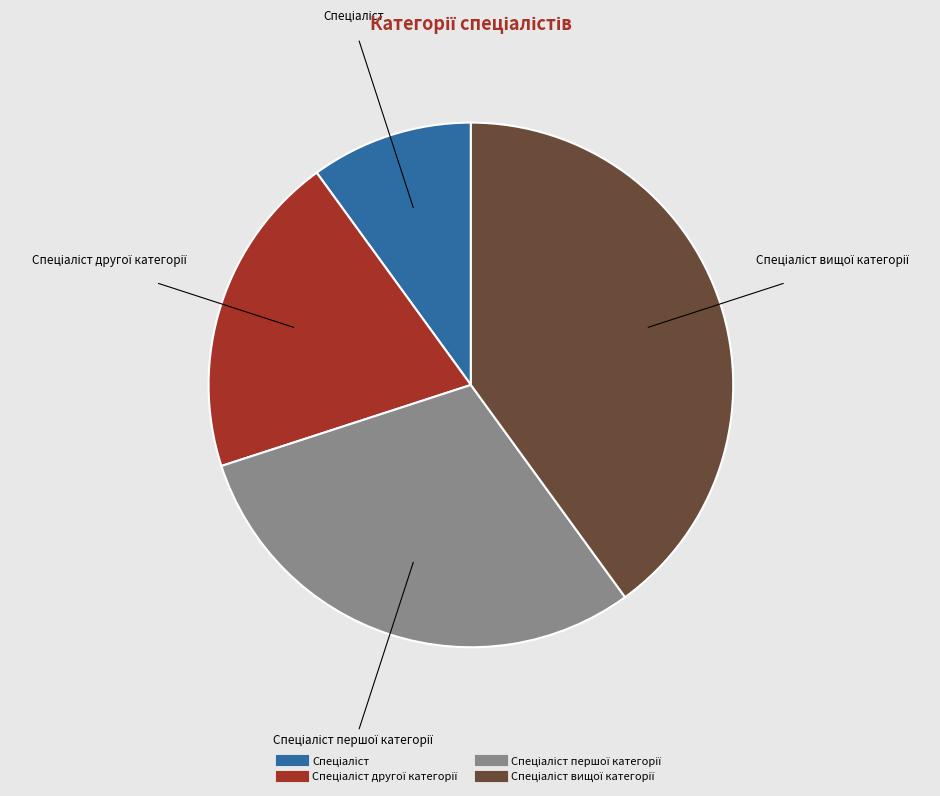

Is there a majority slice in this chart?

No